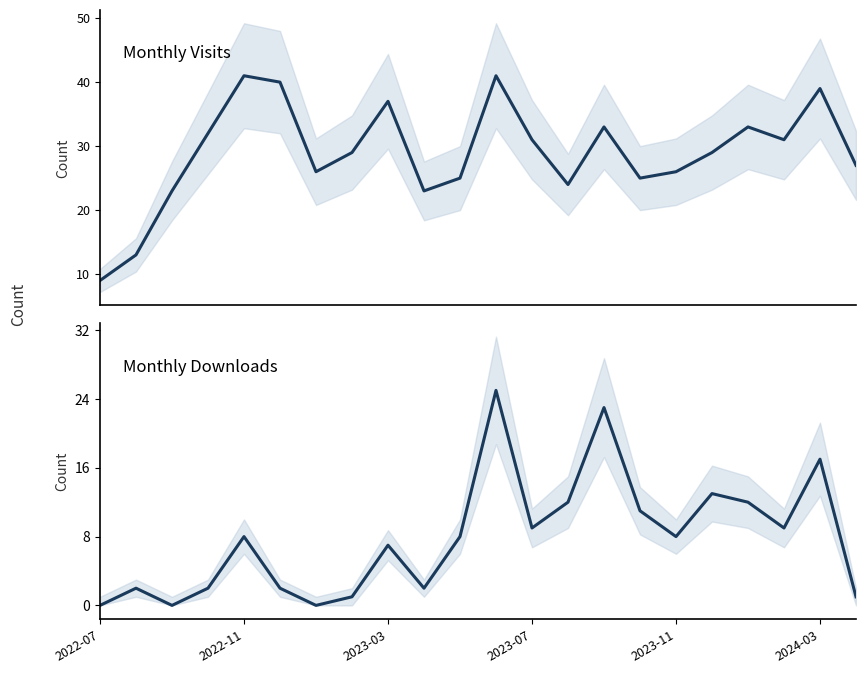

What is the highest value of the monthly_download_resource series?

25